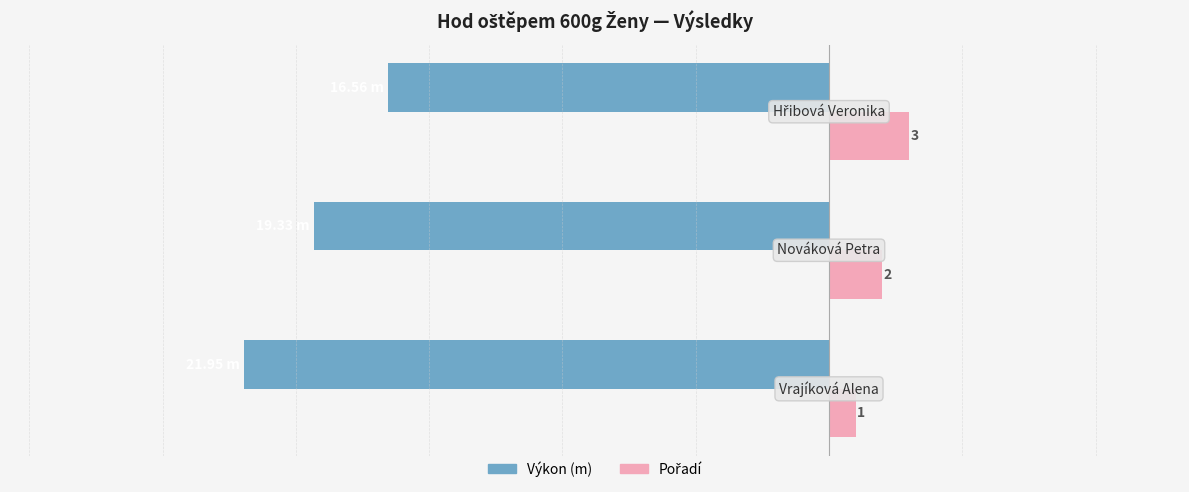

Which series has the widest spread of values?

Výkon (m)